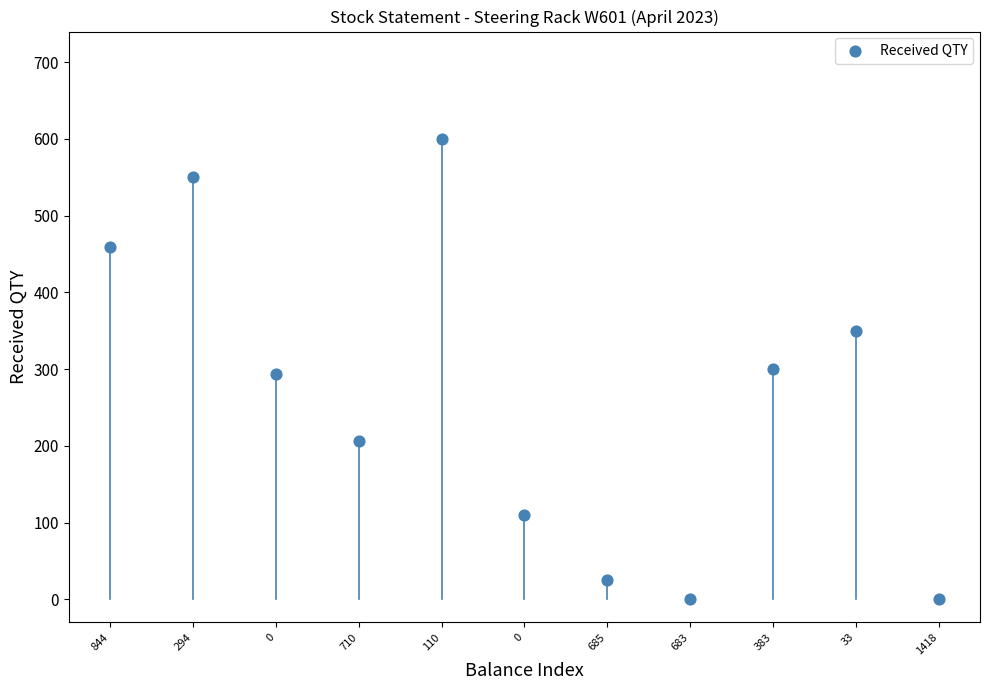

What is the average Y value?

263